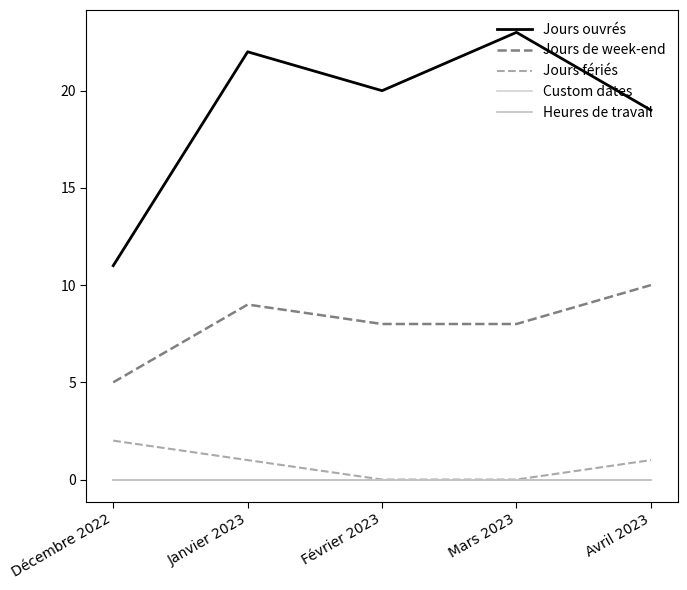

Which series has the widest spread of values?

Jours ouvrés